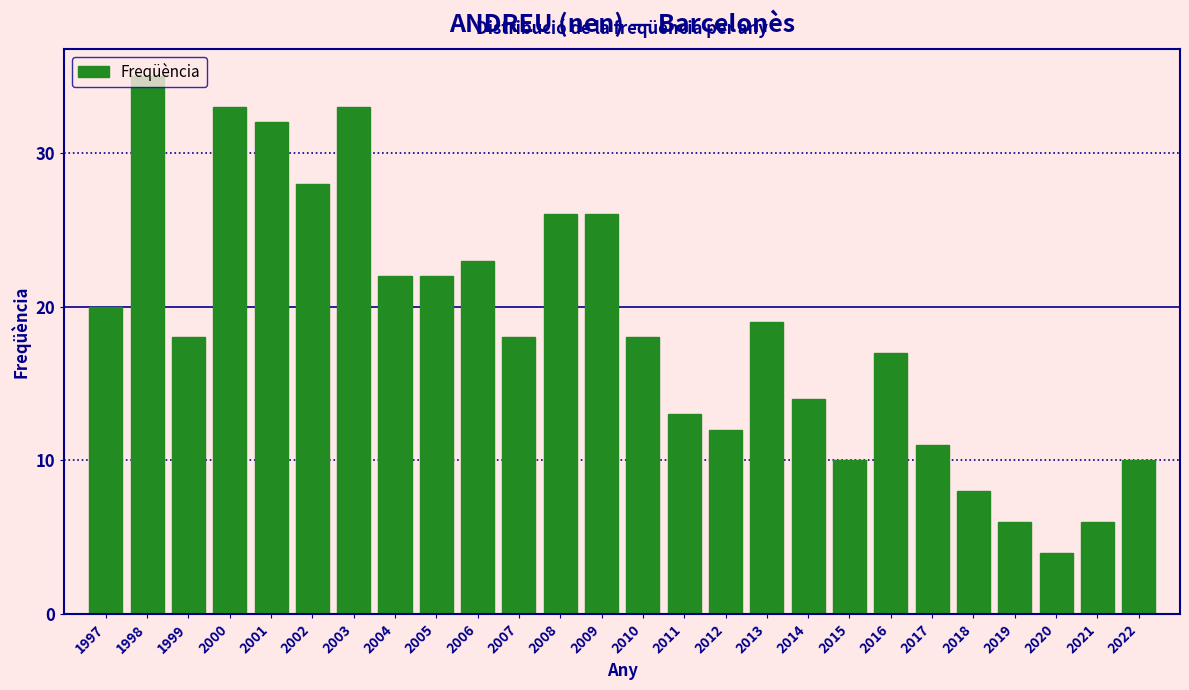

What is the greatest value displayed?

35